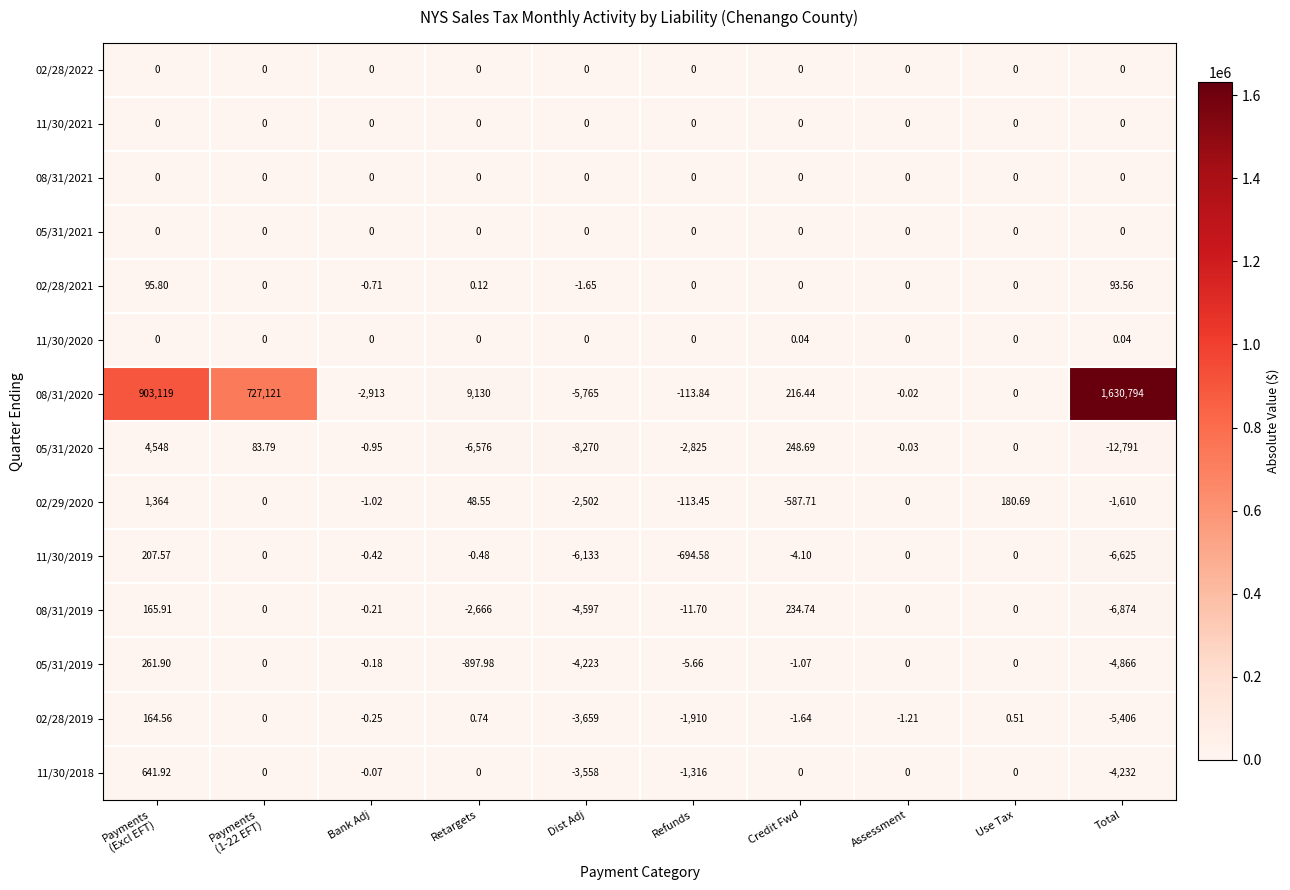

At which category does the chart reach its peak across all series?

Total